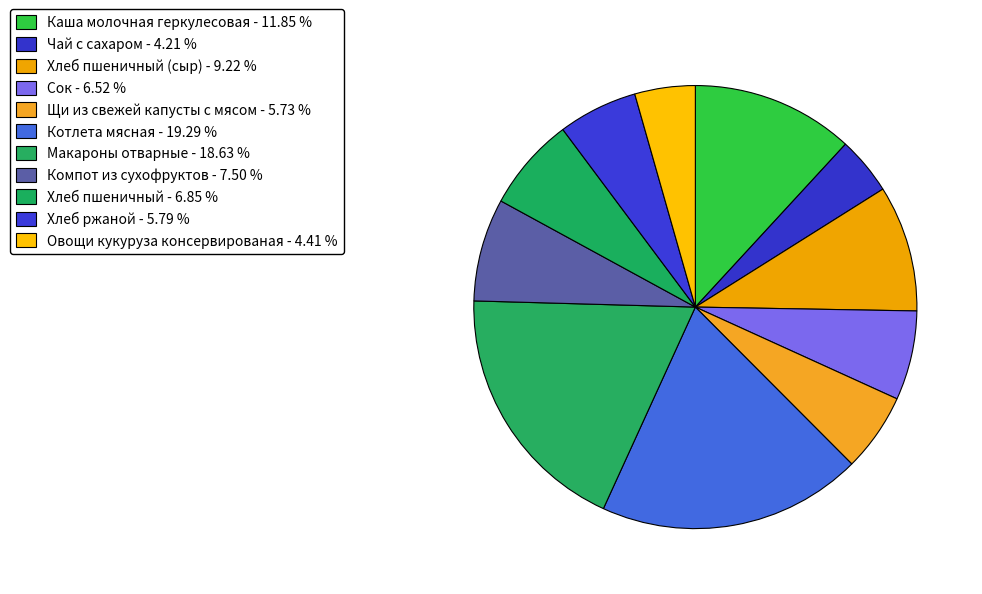

How many slices are in this pie chart?

11